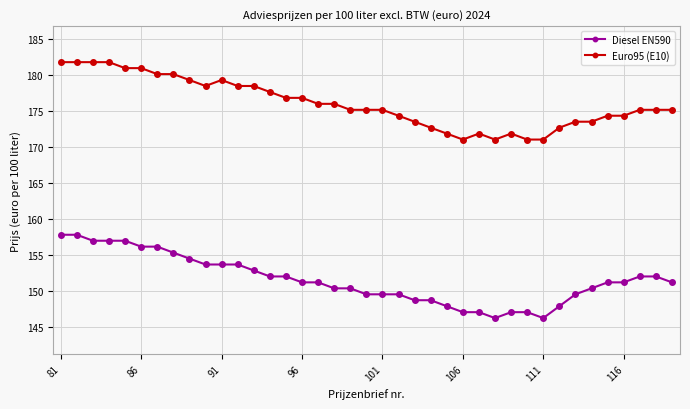

List the series in order of their peak value, lowest first.

Diesel EN590, Euro95 (E10)